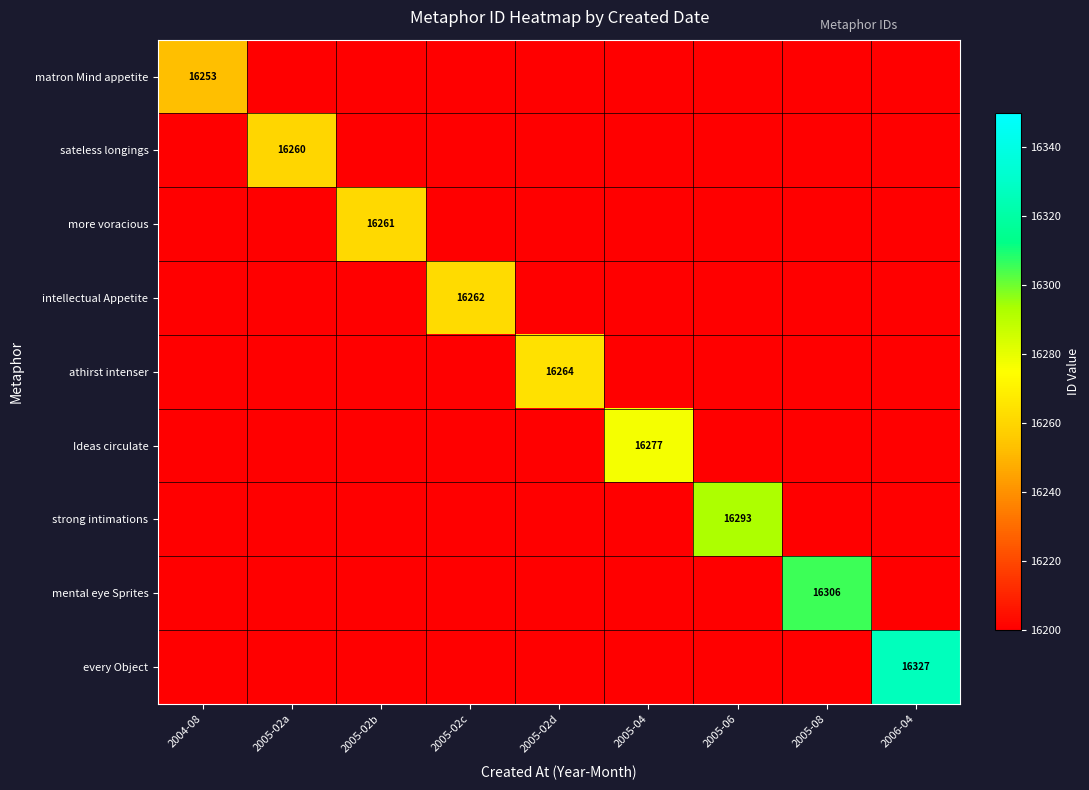

The Ideas circulate series shows 10281 at 2005-04. True or false?

False